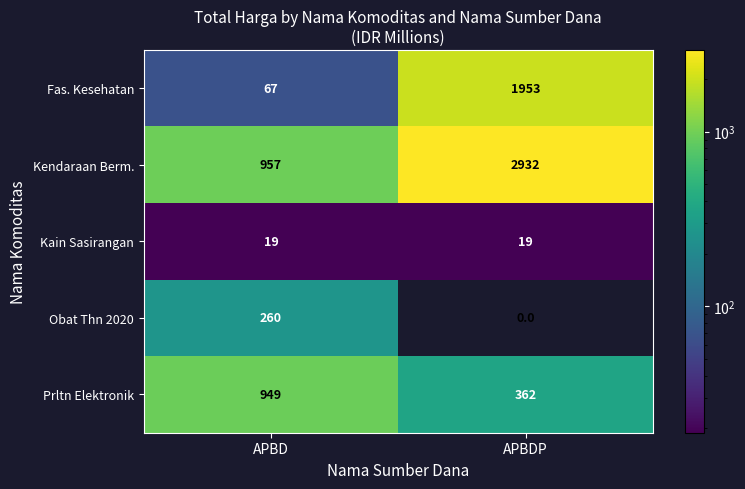

What value does the Fas. Kesehatan series have at APBDP?

1953